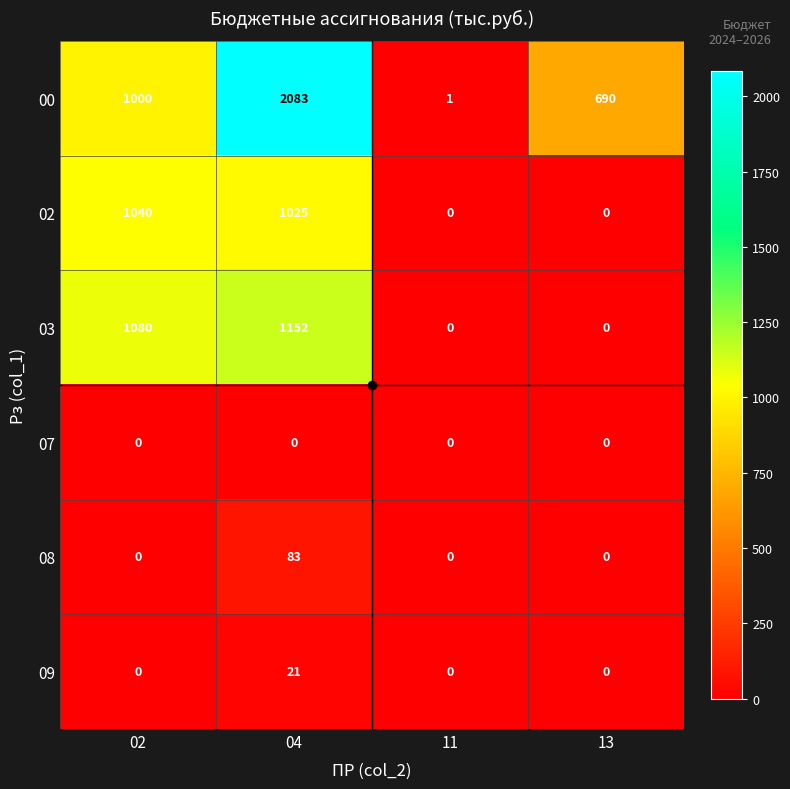

Which series has the widest spread of values?

00